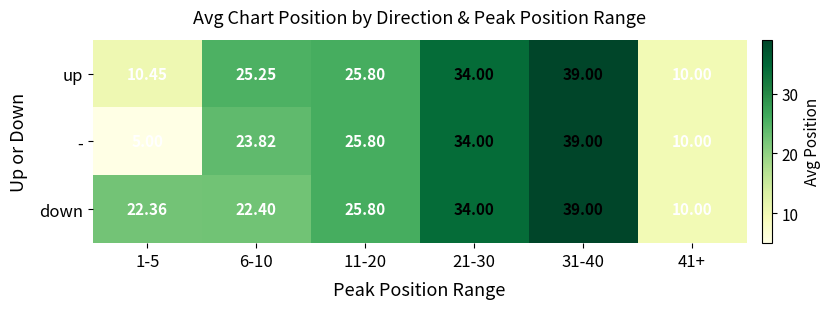

List the series in order of their overall mean, highest first.

down, up, -